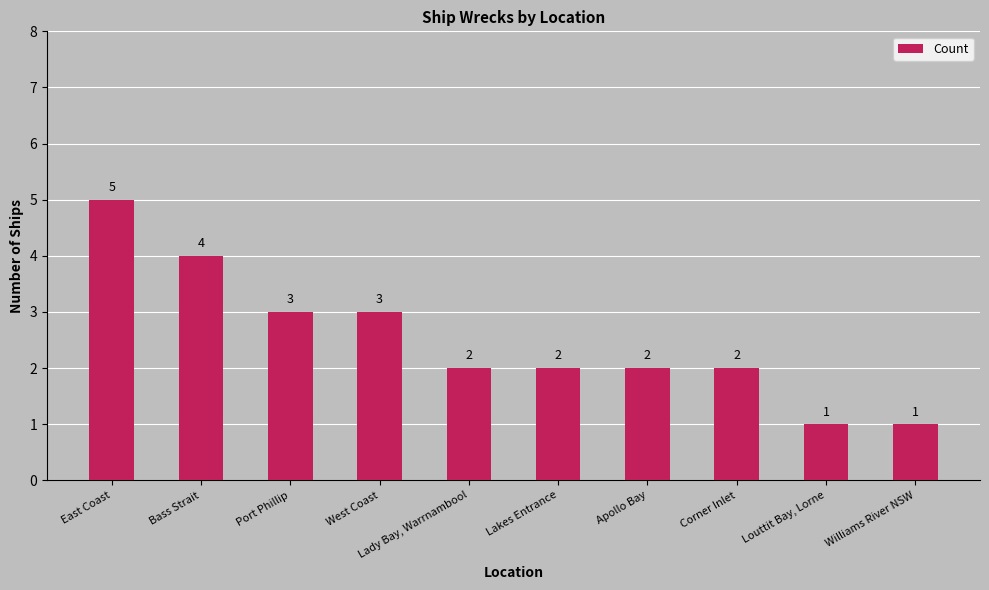

What is the difference between the second highest and minimum values?

3